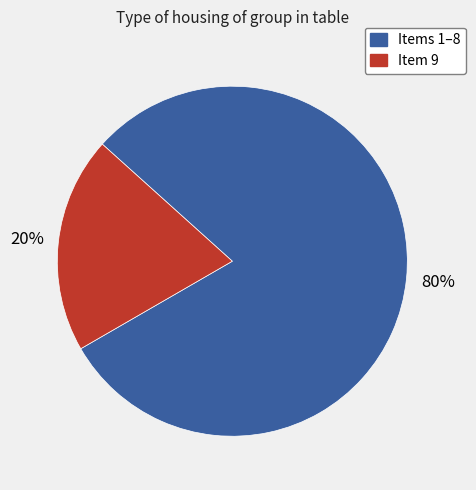

Does any single category account for the majority?

Yes